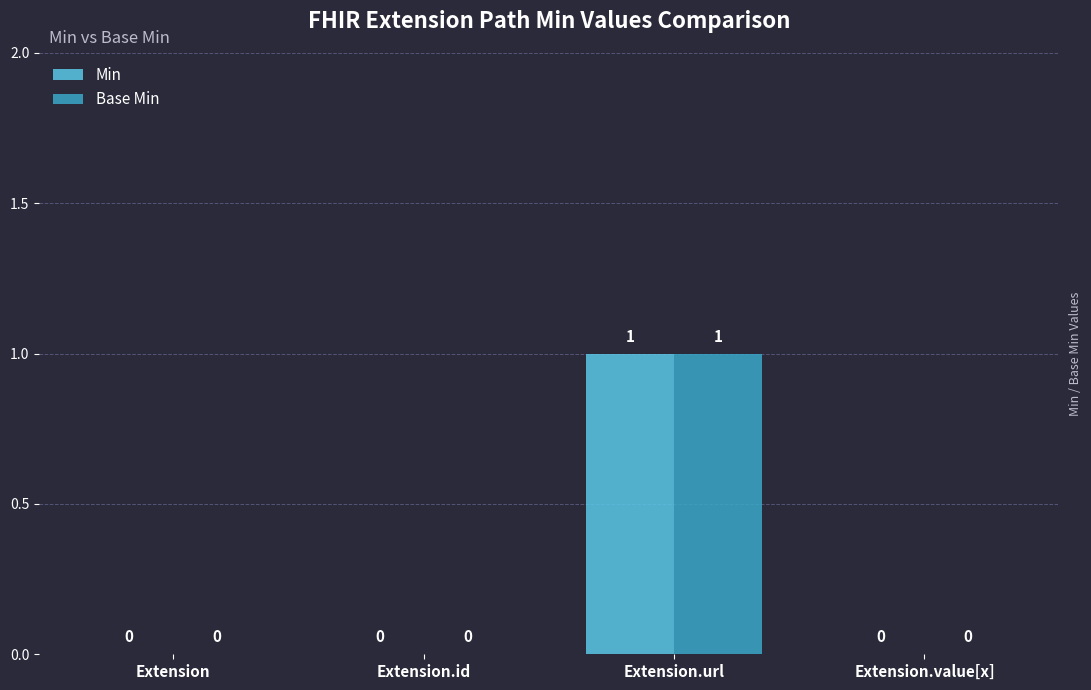

Are the bars horizontal?

No